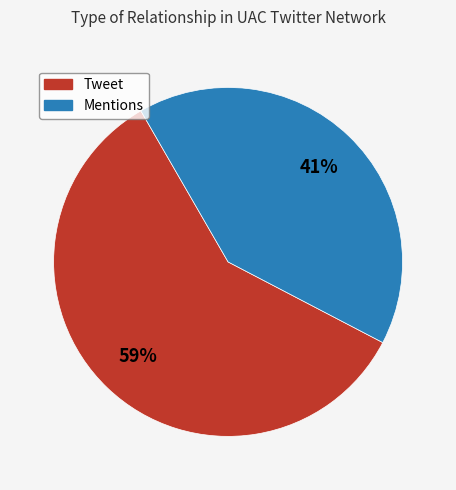

To the nearest percent, what is the difference between the Mentions and Tweet slice percentages?

18%